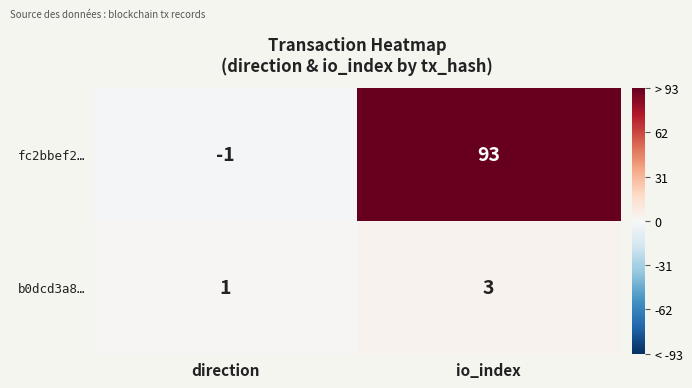

What is the average value of the fc2bbef2… series?

46